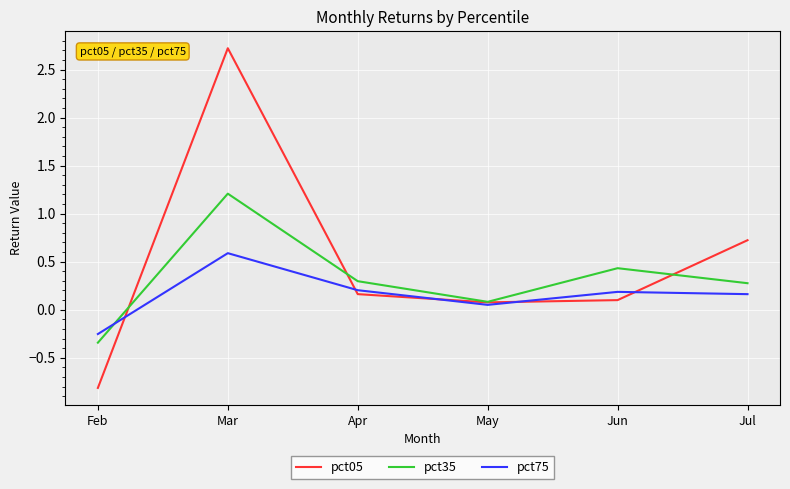

What is the difference between the second highest and second lowest values in the pct35 series?

0.4